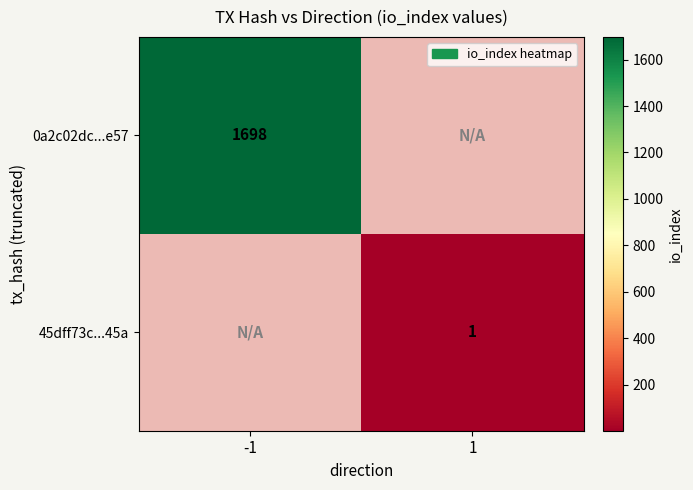

True or false: 0a2c02dc...e57 has a value of 1698 at -1.

True